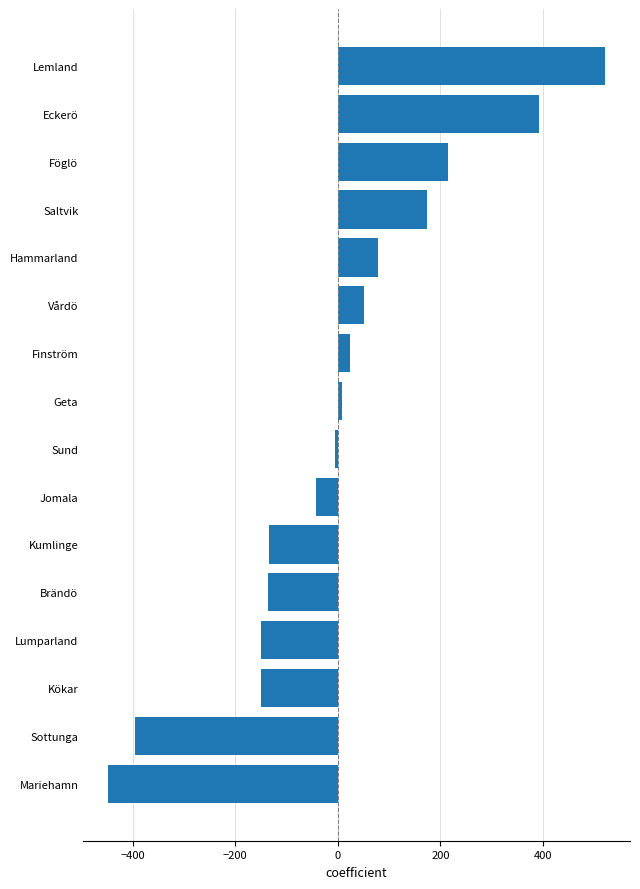

What is the difference between the maximum and minimum values?

969